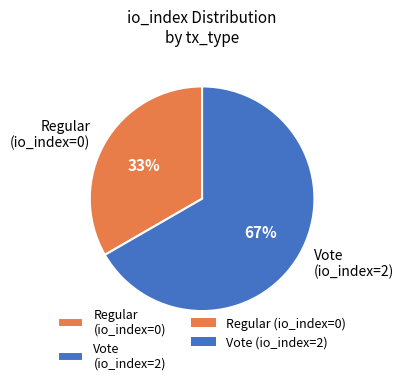

Which slice is the smallest?

Regular (io_index=0)